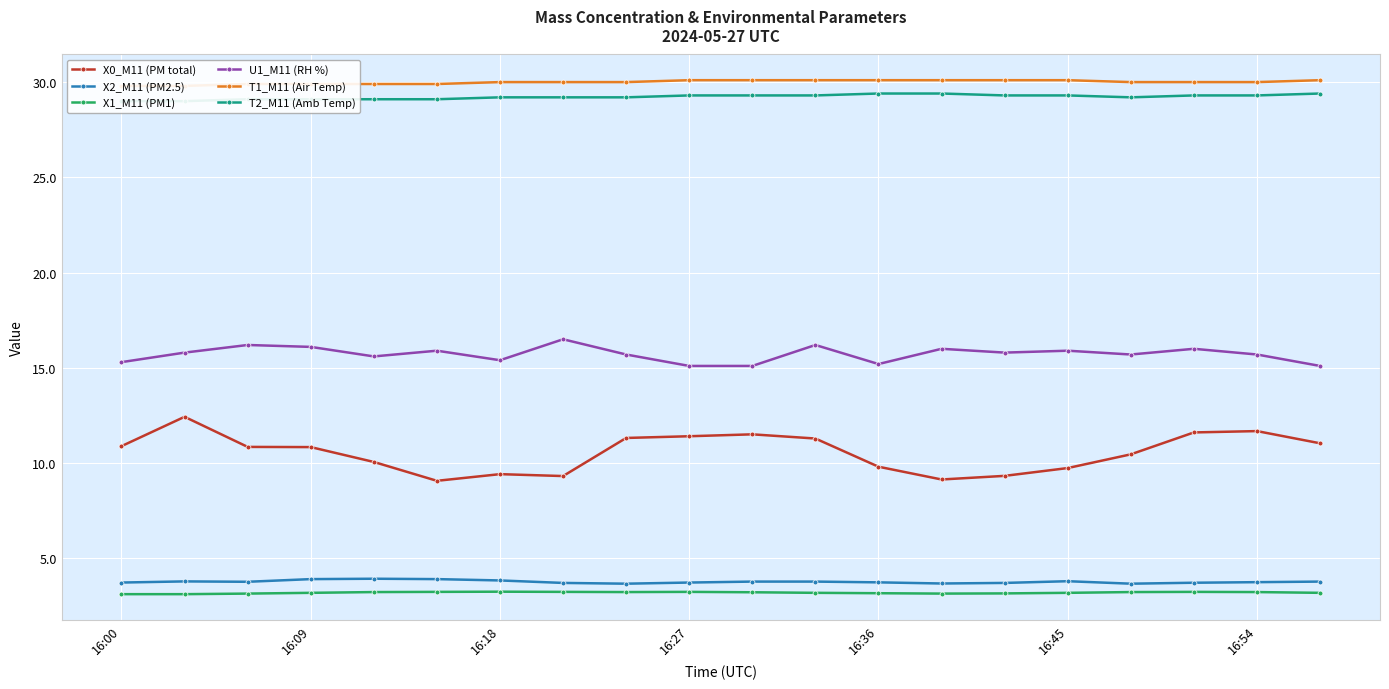

The value of X0_M11 (PM total) at 7 is 9.3. True or false?

True